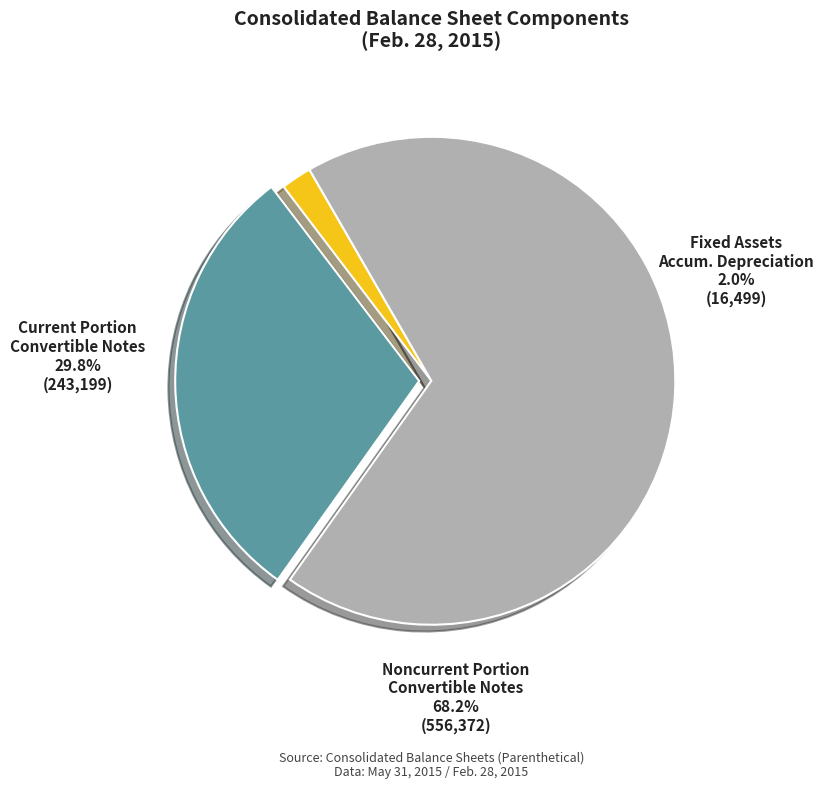

To the nearest percent, what percentage of the pie is Fixed assets, accumulated depreciation?

2%